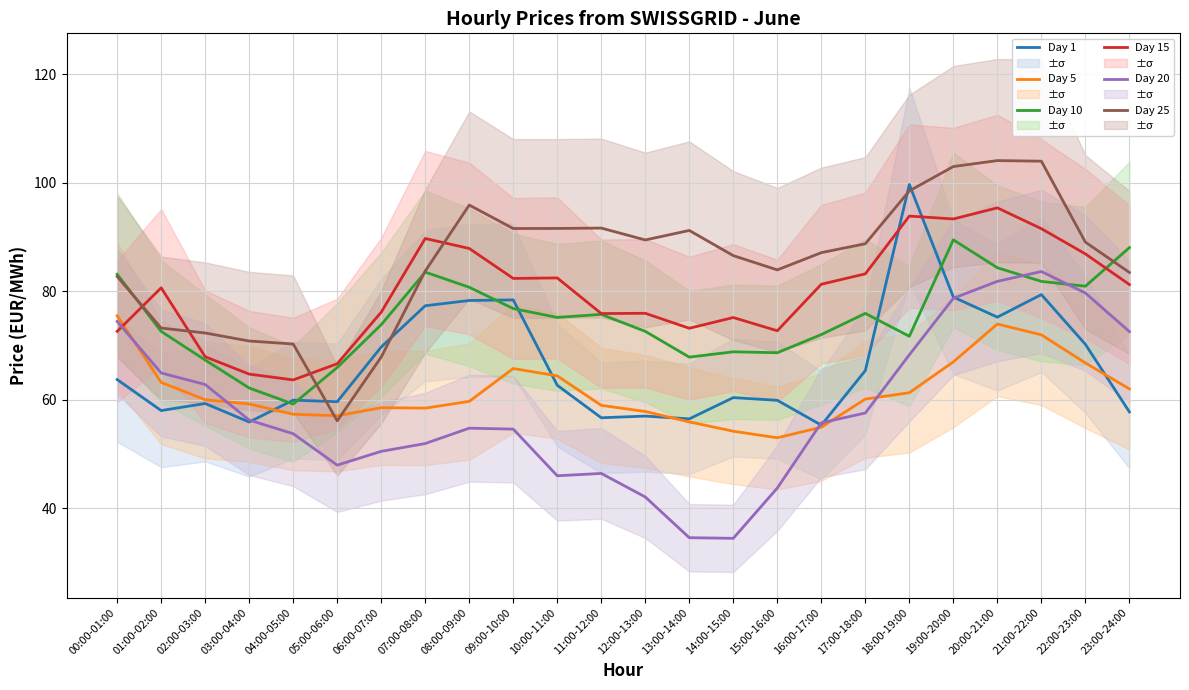

Is it true that Day 25 equals 25.9 at 01:00-02:00?

False